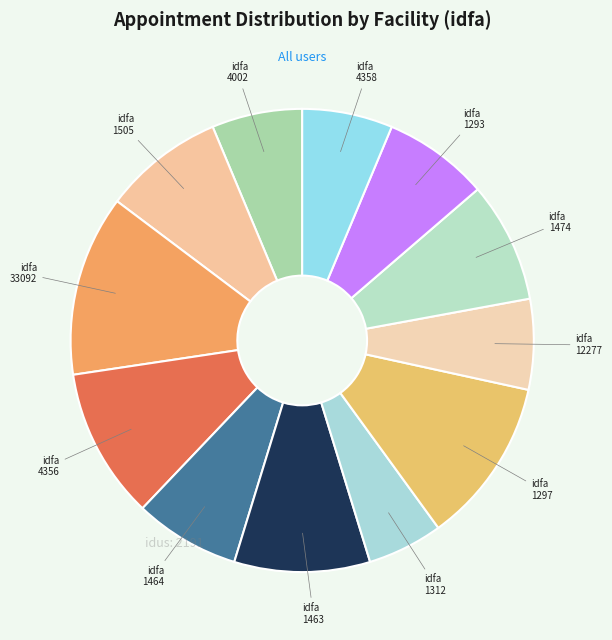

To the nearest percent, what is the combined percentage of 1505 and 4358?

15%